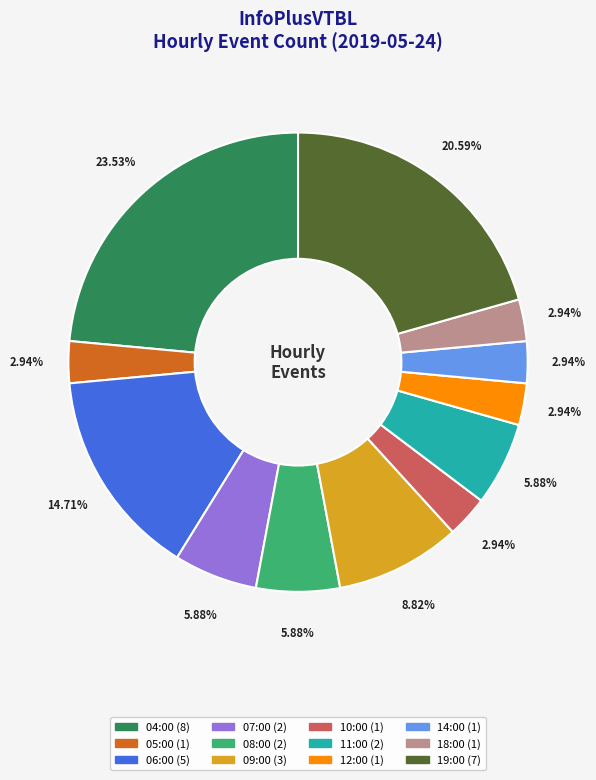

Approximately how many times larger is the value at 04:00 compared to 06:00?

1.6